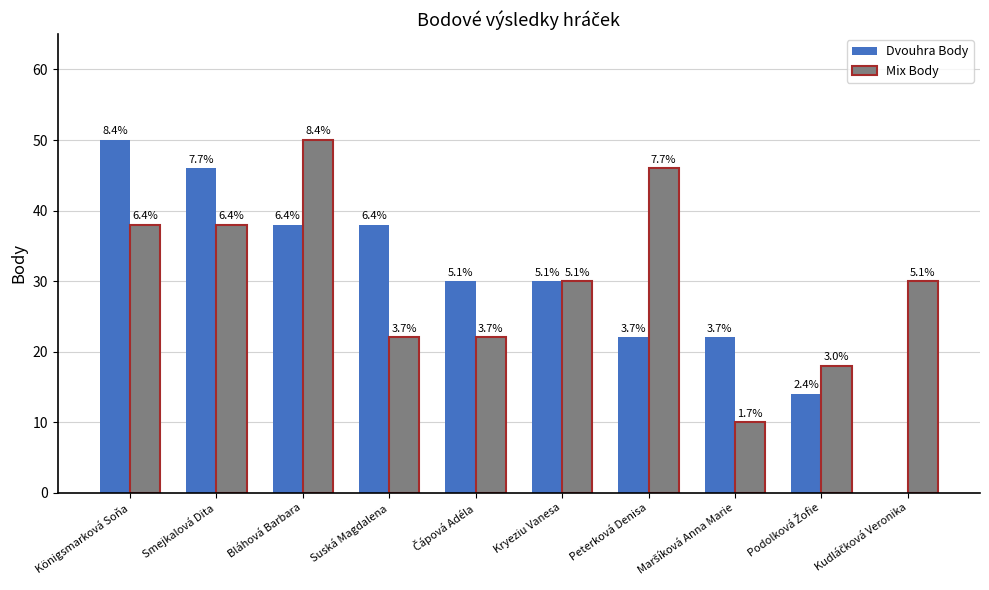

How many groups of bars are there?

10